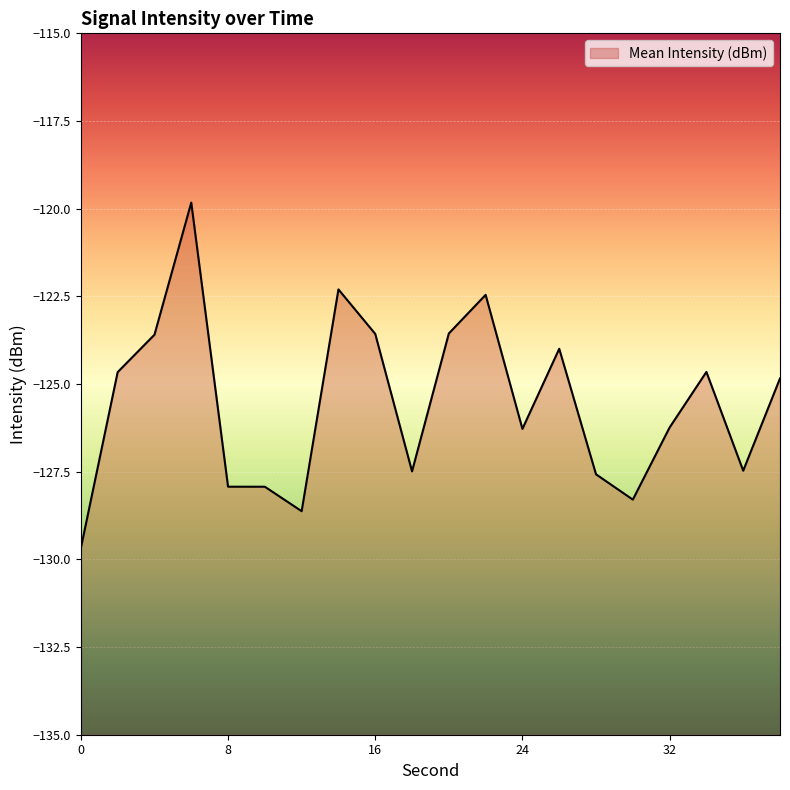

The value at 0 is -87.9. True or false?

False